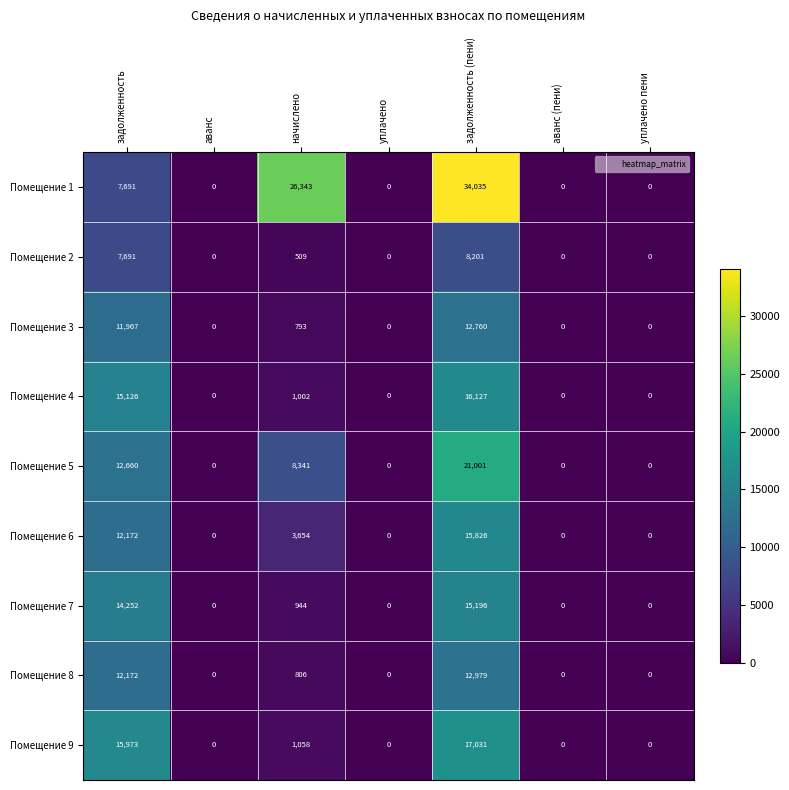

Which series has the widest spread of values?

Помещение 1